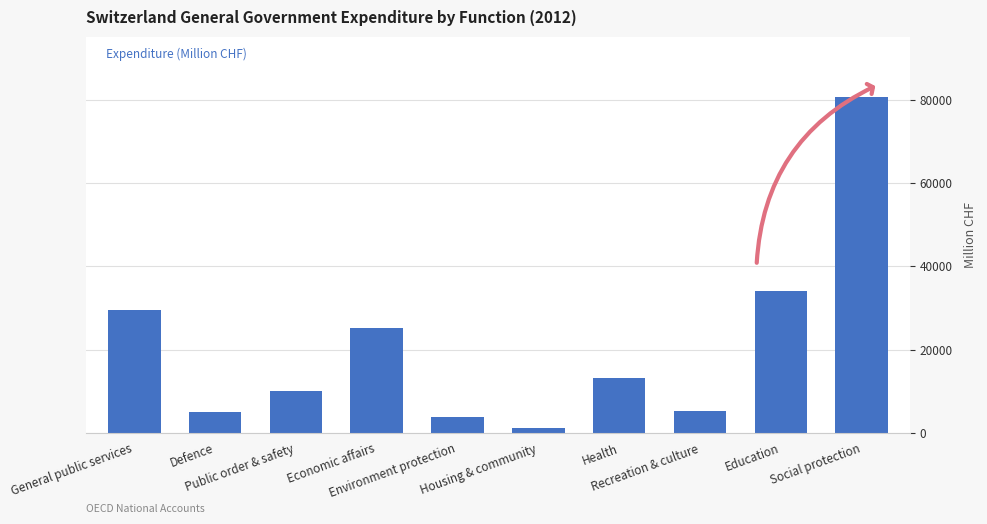

At which label does the data first exceed 13148?

General public services